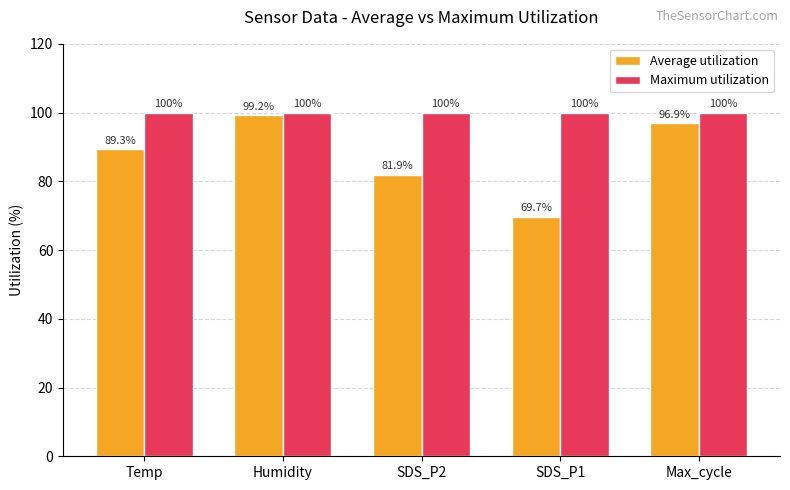

True or false: Average utilization has a value of 158.3 at Temp.

False